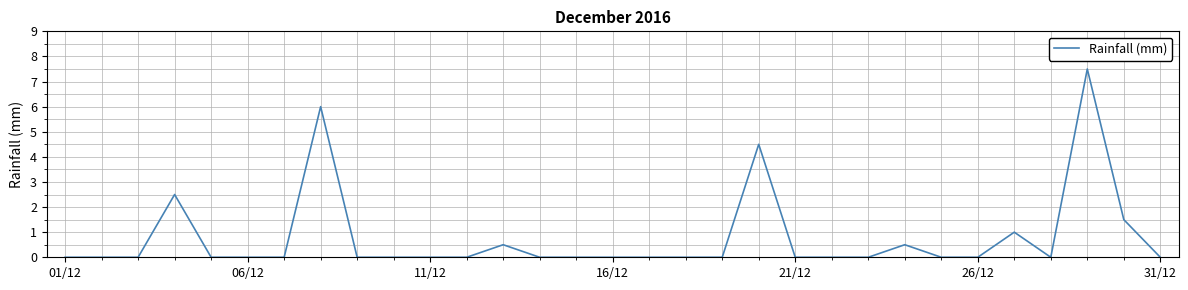

What is the maximum value shown in the chart?

7.5